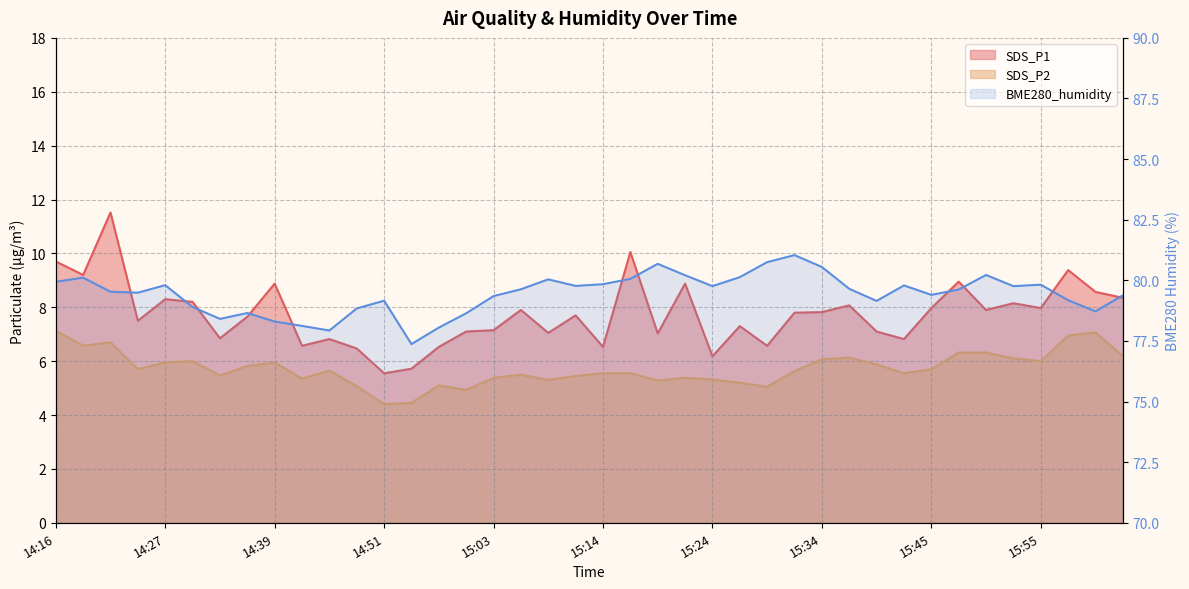

What is the difference between the BME280_humidity values at 14:54 and 15:55?

2.4